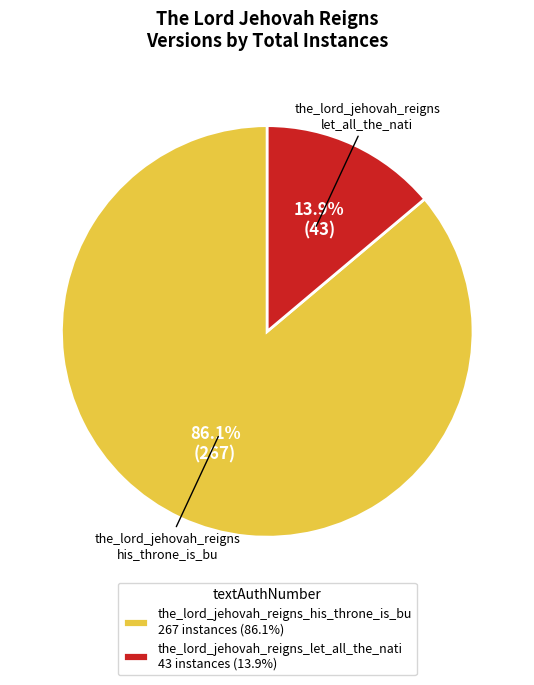

Rank the categories by value from highest to lowest.

the_lord_jehovah_reigns_his_throne_is_bu, the_lord_jehovah_reigns_let_all_the_nati